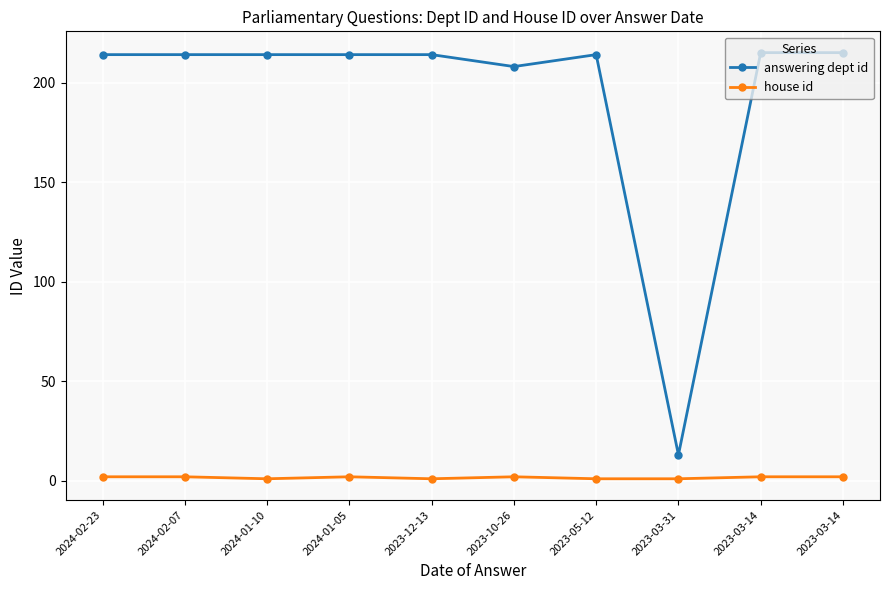

Which category has the lowest value across all series?

2024-01-10